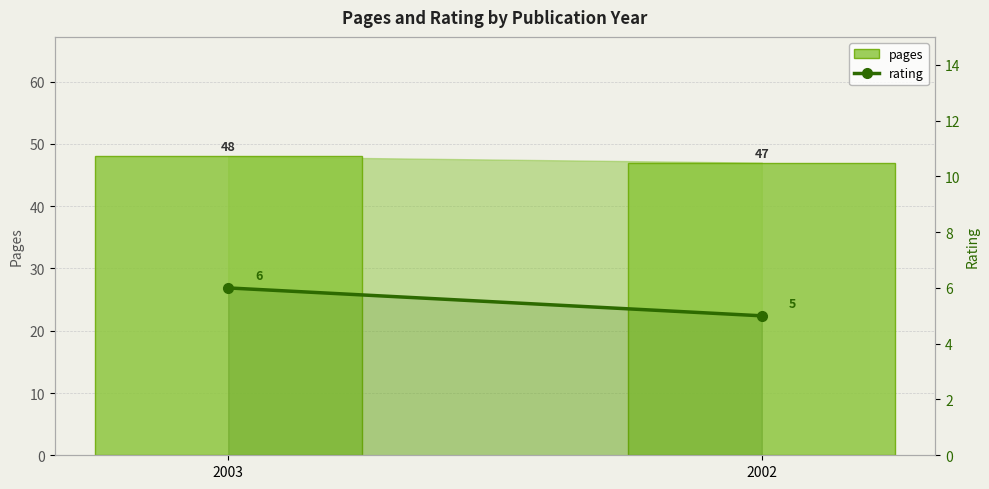

What is the sum of all pages values?

95